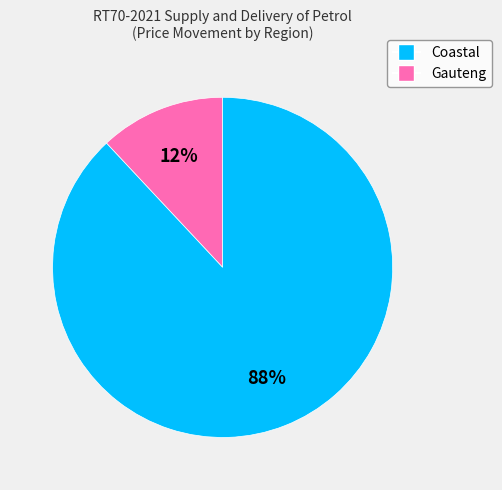

What is the majority slice?

Gauteng